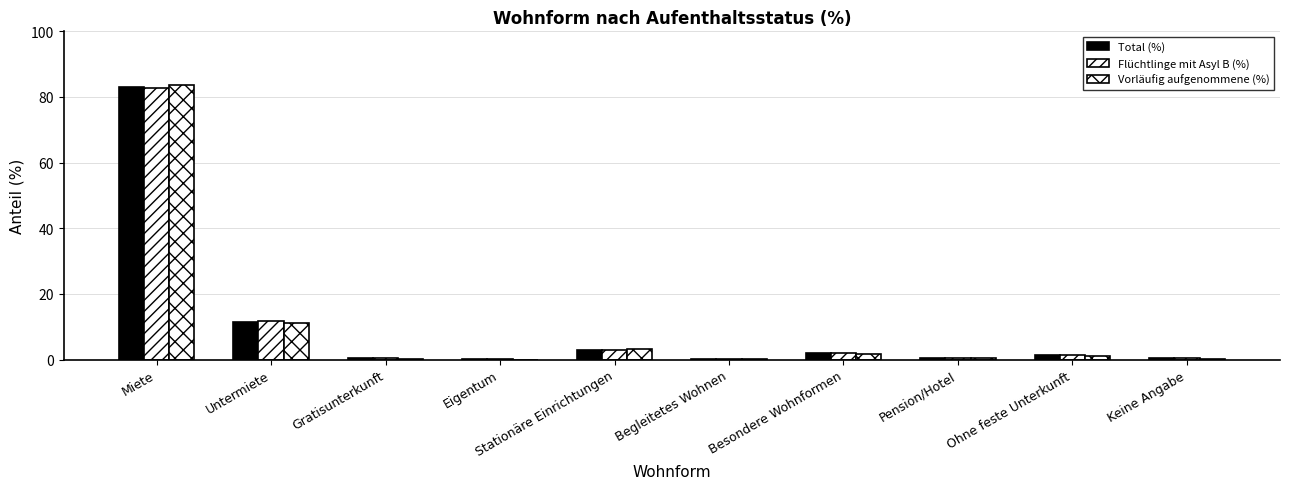

What is the minimum value for Total (%)?

0.1